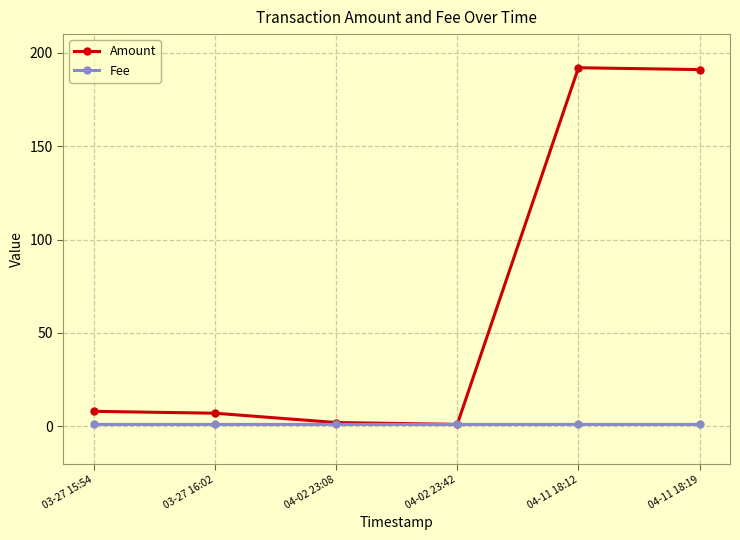

Reading left to right, what are all the values shown in this chart?

Amount: 03-27 15:54=8.0	03-27 16:02=7.0	04-02 23:08=2.0	04-02 23:42=1.0	04-11 18:12=192.0	04-11 18:19=191.0
Fee: 03-27 15:54=1.0	03-27 16:02=1.0	04-02 23:08=1.0	04-02 23:42=1.0	04-11 18:12=1.0	04-11 18:19=1.0